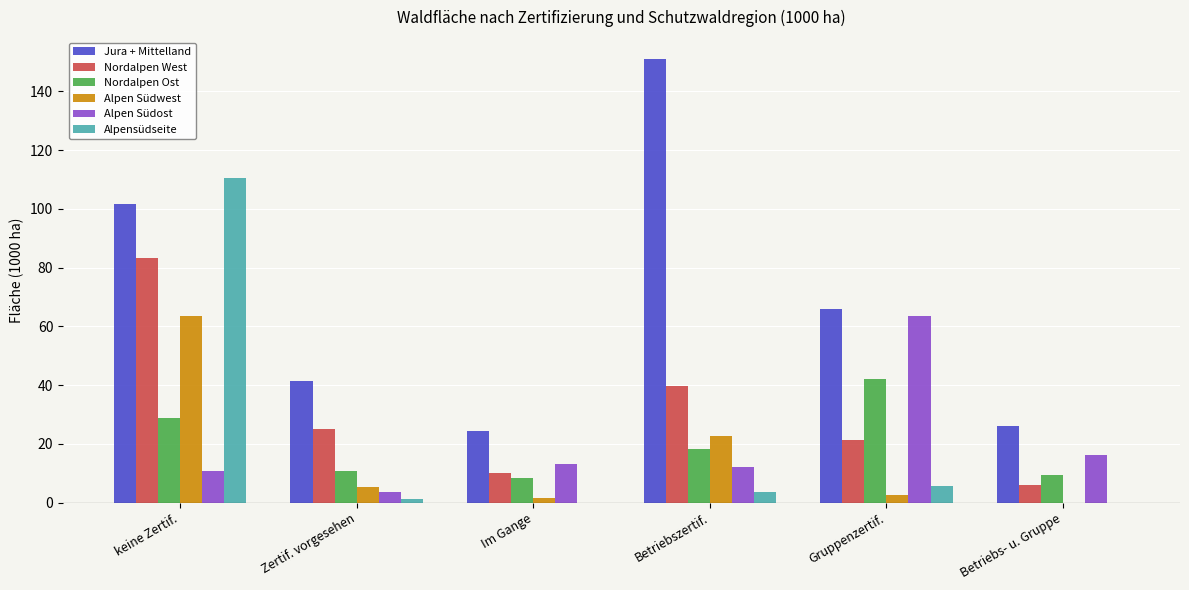

Which label corresponds to the largest value in the chart?

Betriebszertif.